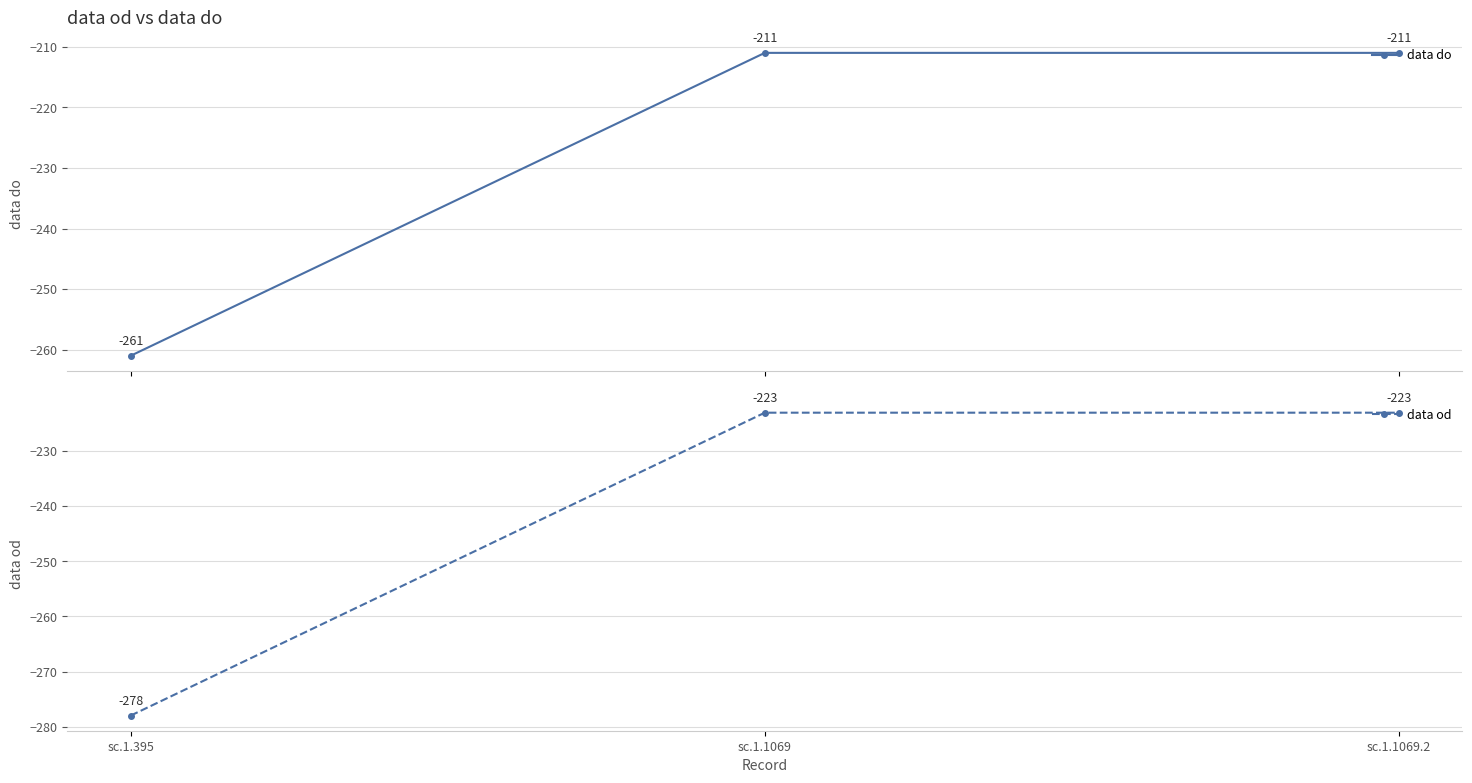

What is the label of the 3rd point from the right?

sc.1.395